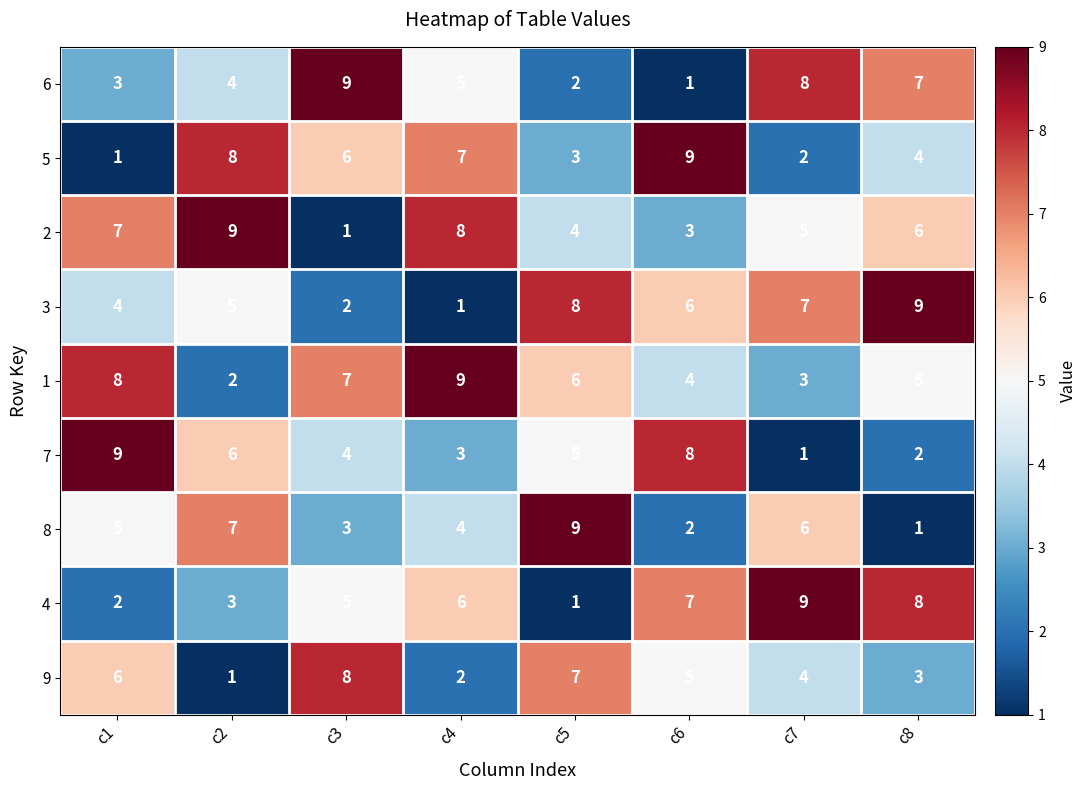

How many categories are shown in the chart?

8